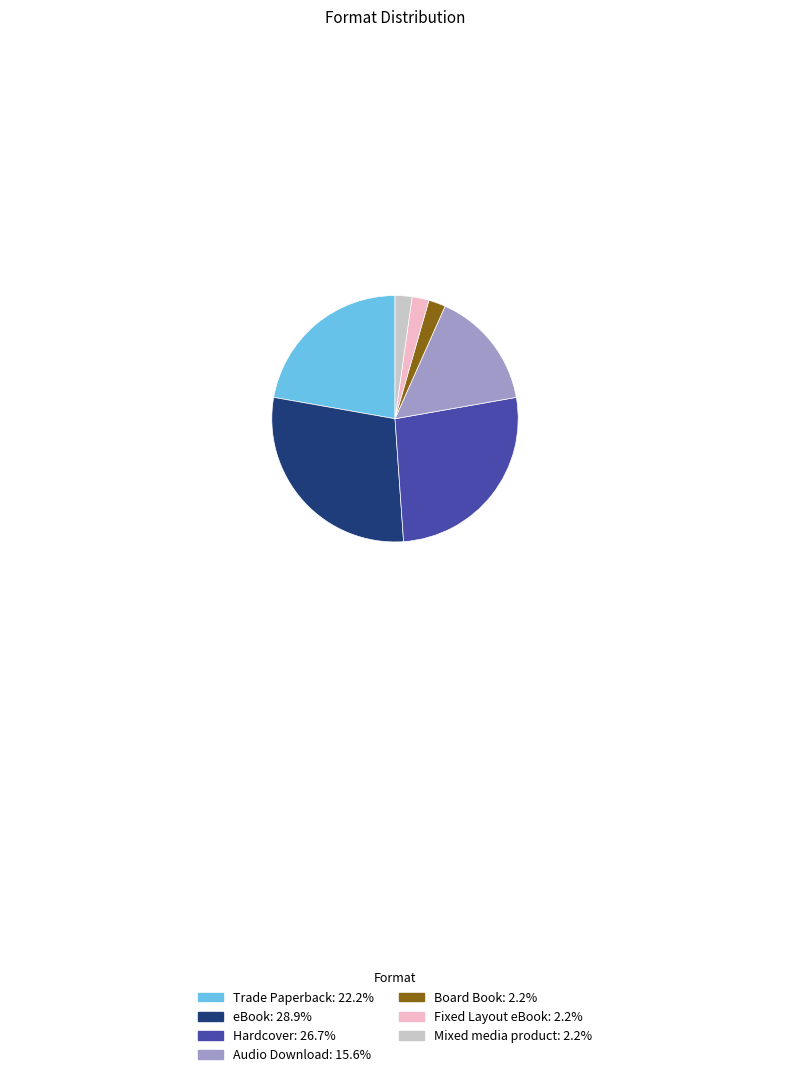

Is there a majority slice in this chart?

No